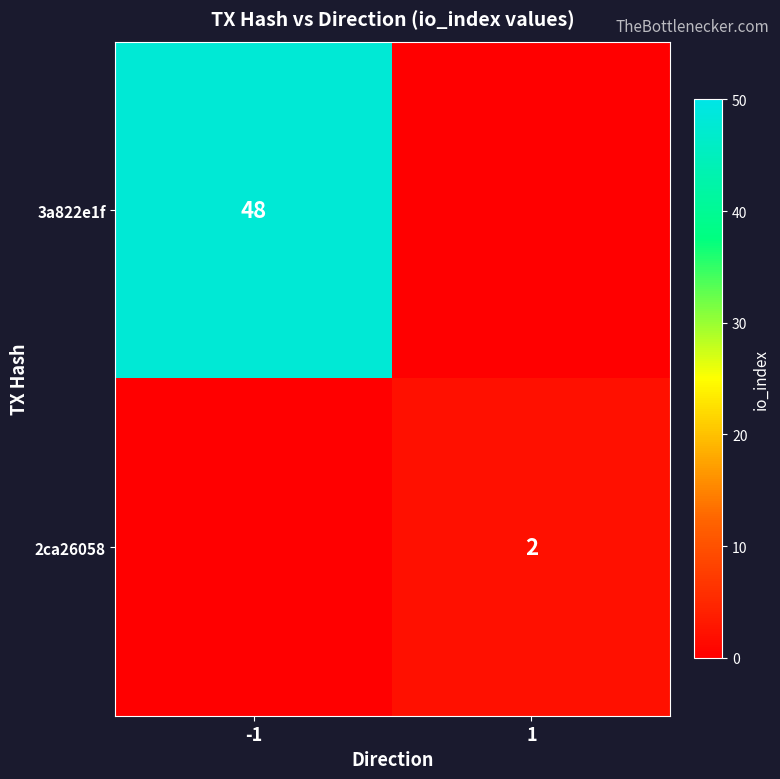

True or false: 3a822e1f has a value of 48 at -1.

True